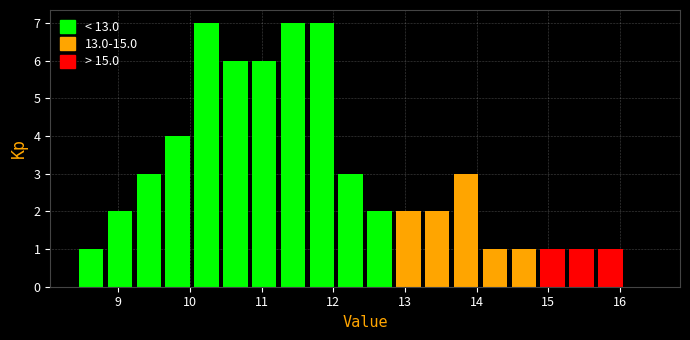

What is the height of the bar covering 13.3 to 13.7 on the x-axis? Neither the bar edges nor the heights are printed on the chart, so give them approximately, as read against the axes.

2